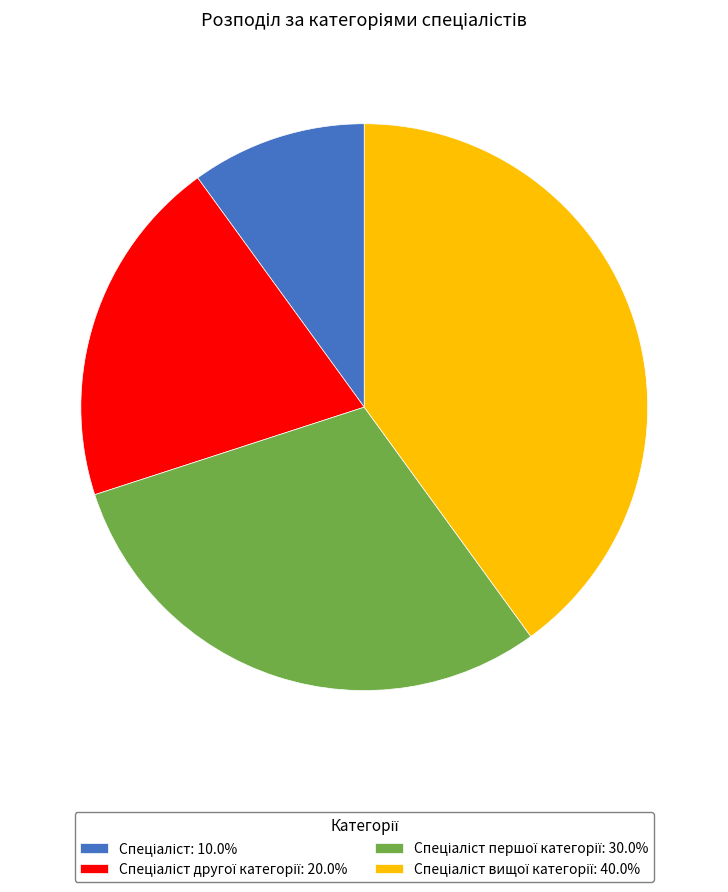

Does any single category account for the majority?

No